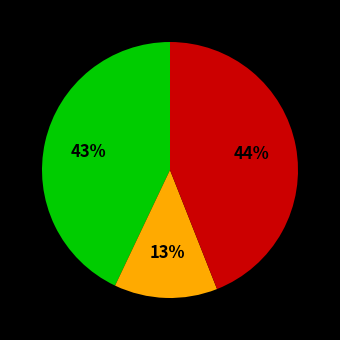

To the nearest percent, what is the average slice percentage?

33%